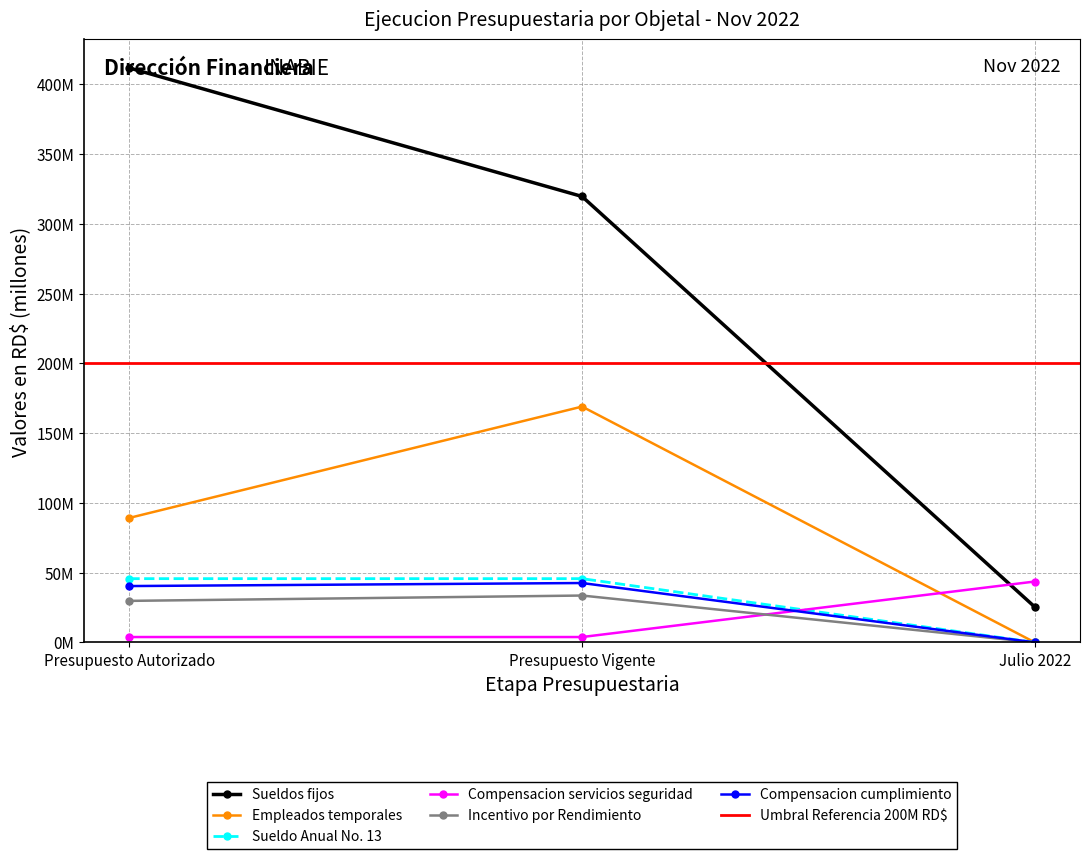

What is the label of the 1st point from the left?

Presupuesto Autorizado